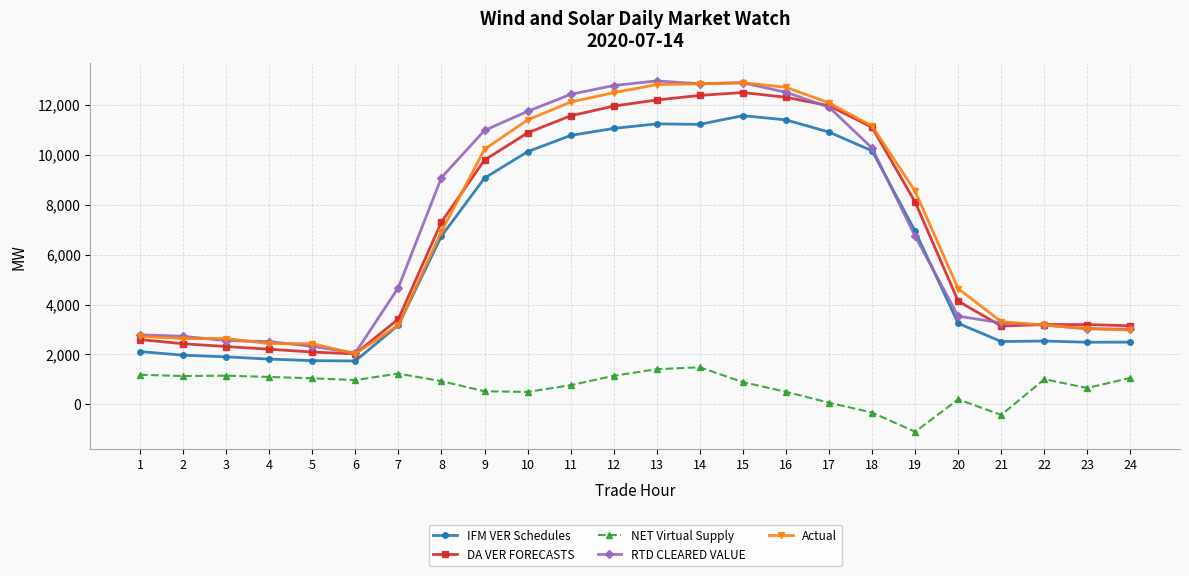

Where does the NET Virtual Supply series first go above 975?

1